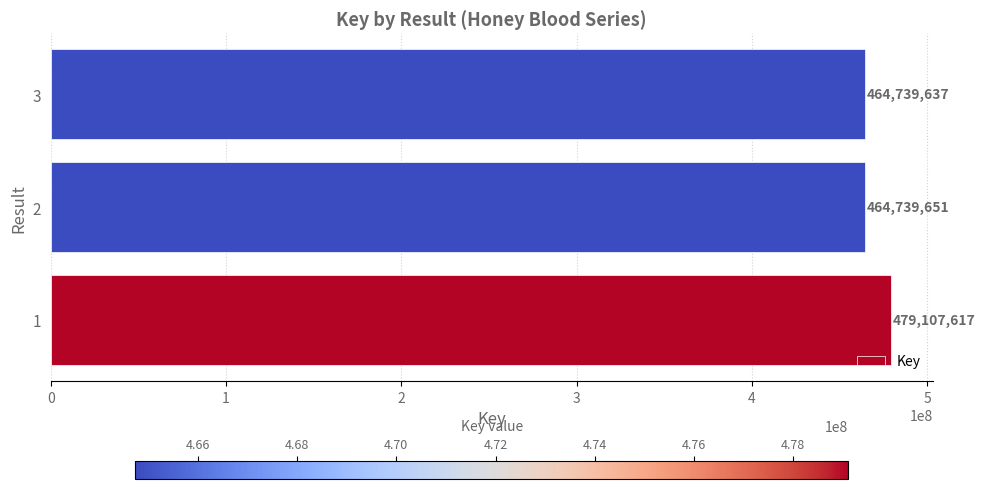

What is the difference between the maximum and minimum values?

14367980